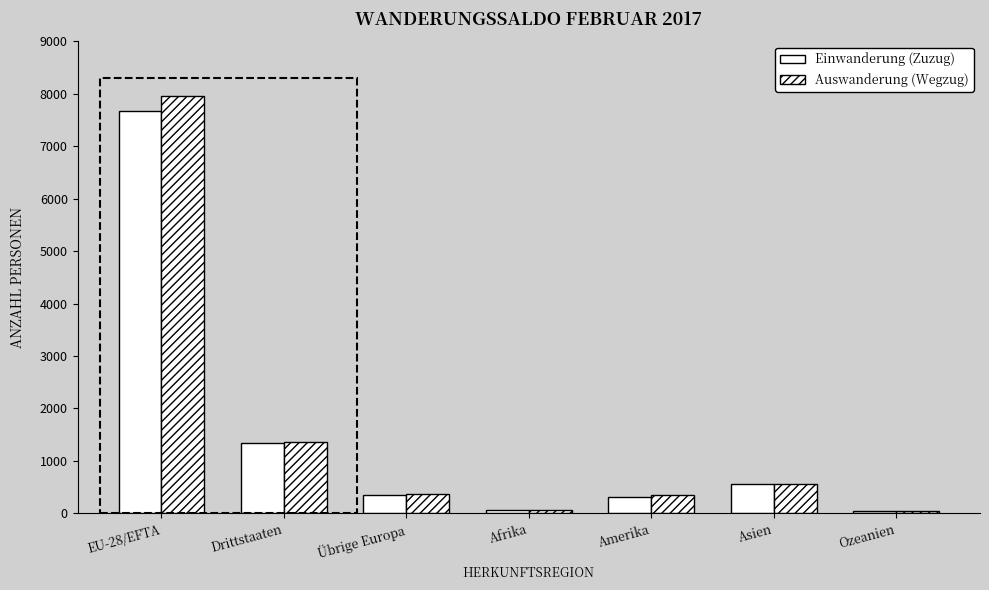

What is the label of the 2nd bar from the right?

Asien